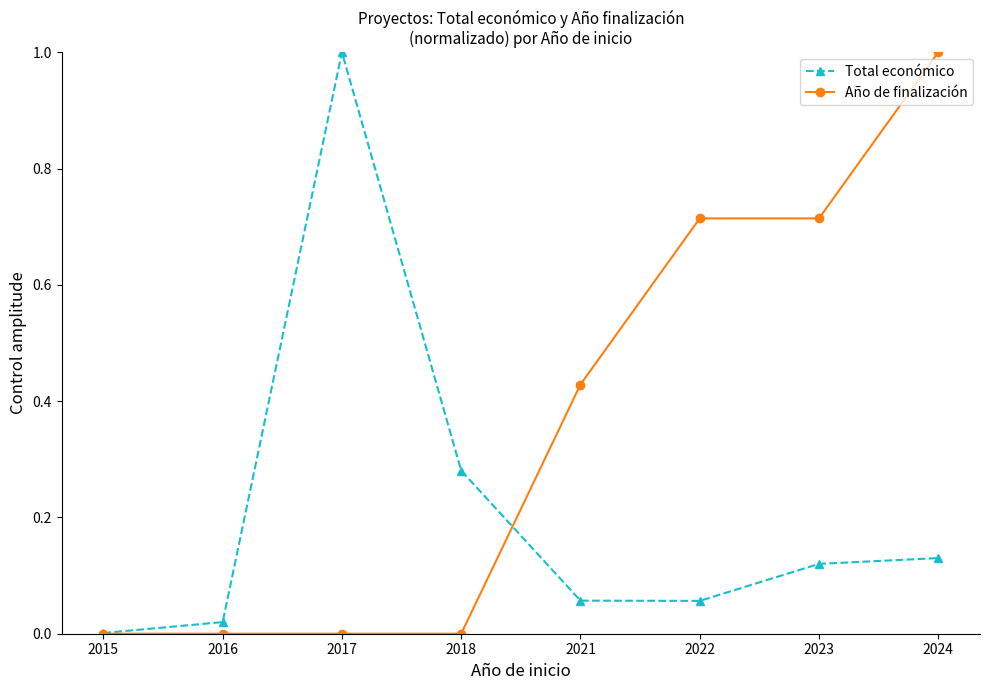

Count the number of categories in the chart.

8